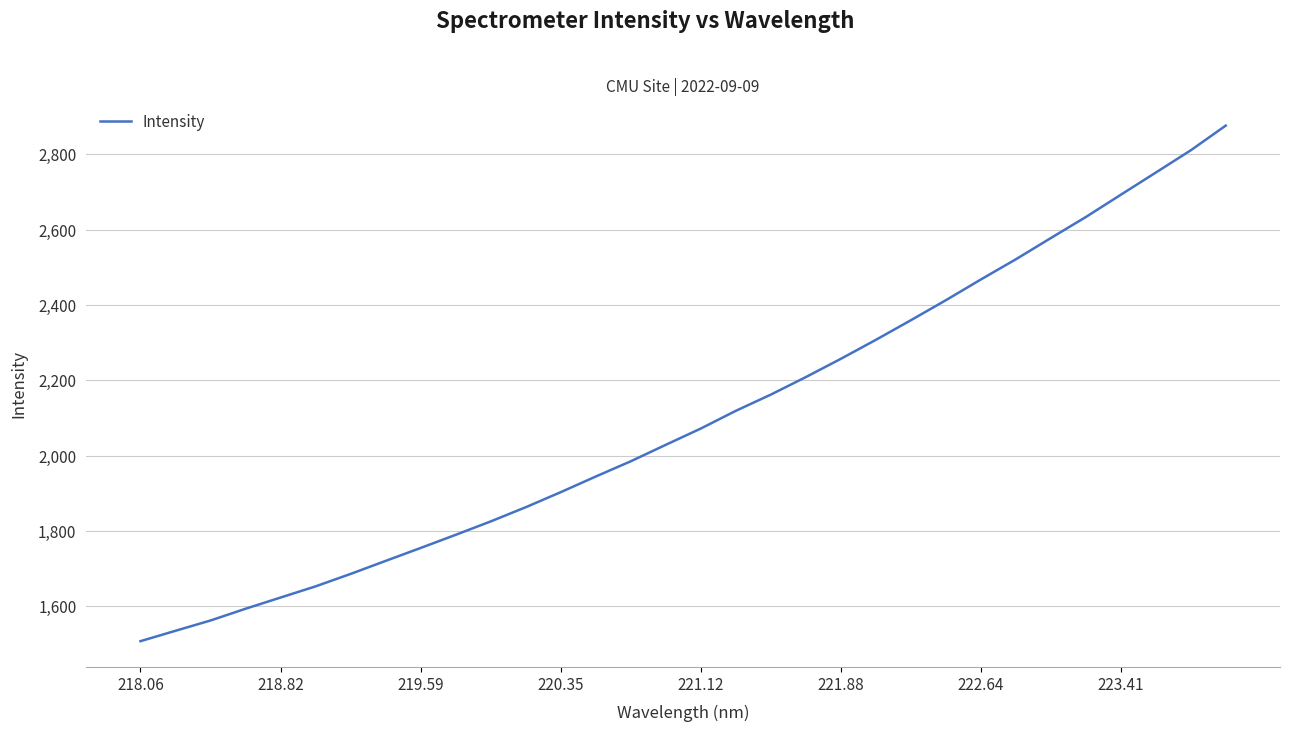

What is the greatest value displayed?

2876.1